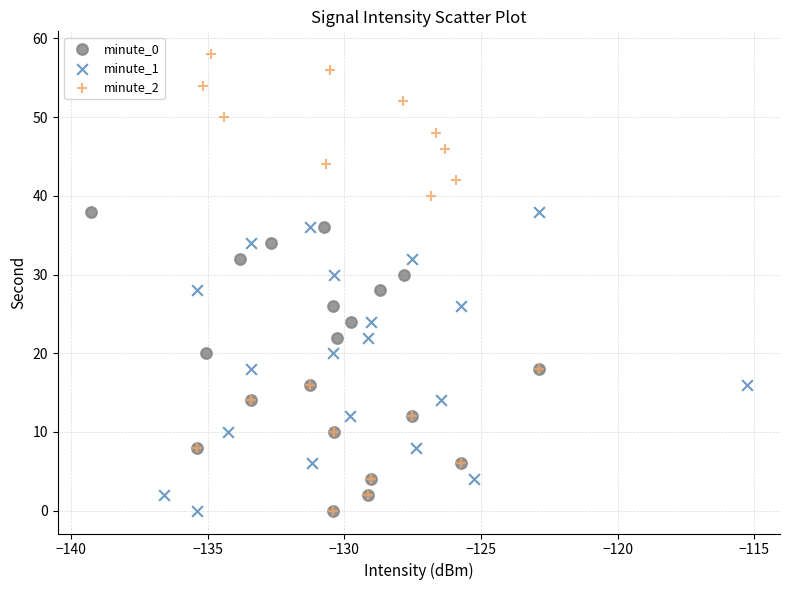

Which series contains the highest Y value?

minute_2